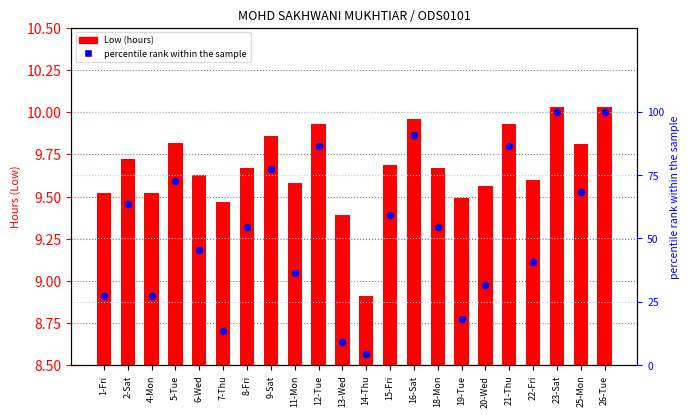

At which category is the sum across all series the highest?

23-Sat